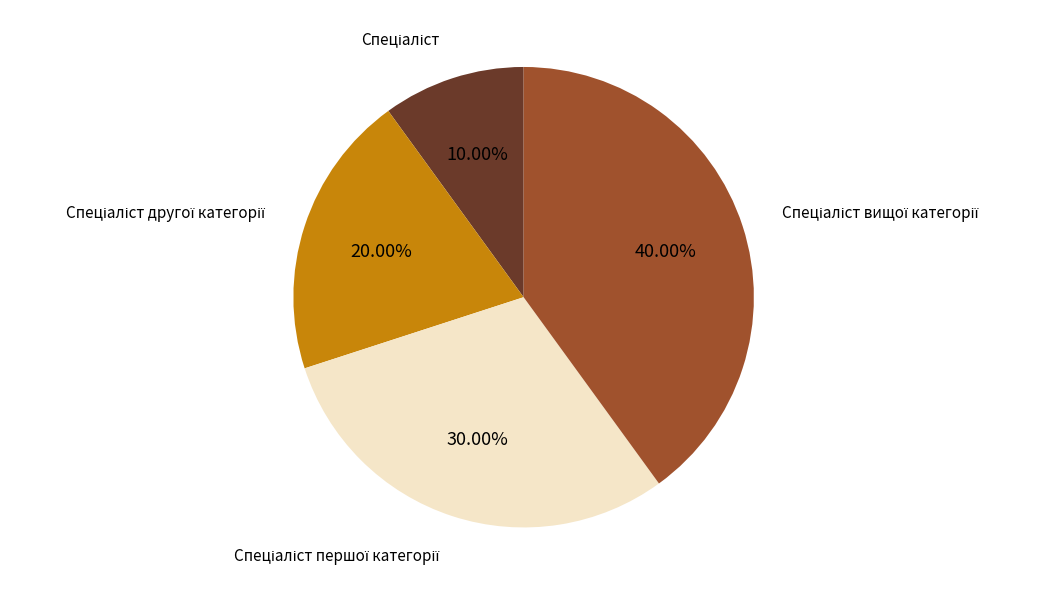

Is there a majority slice in this chart?

No